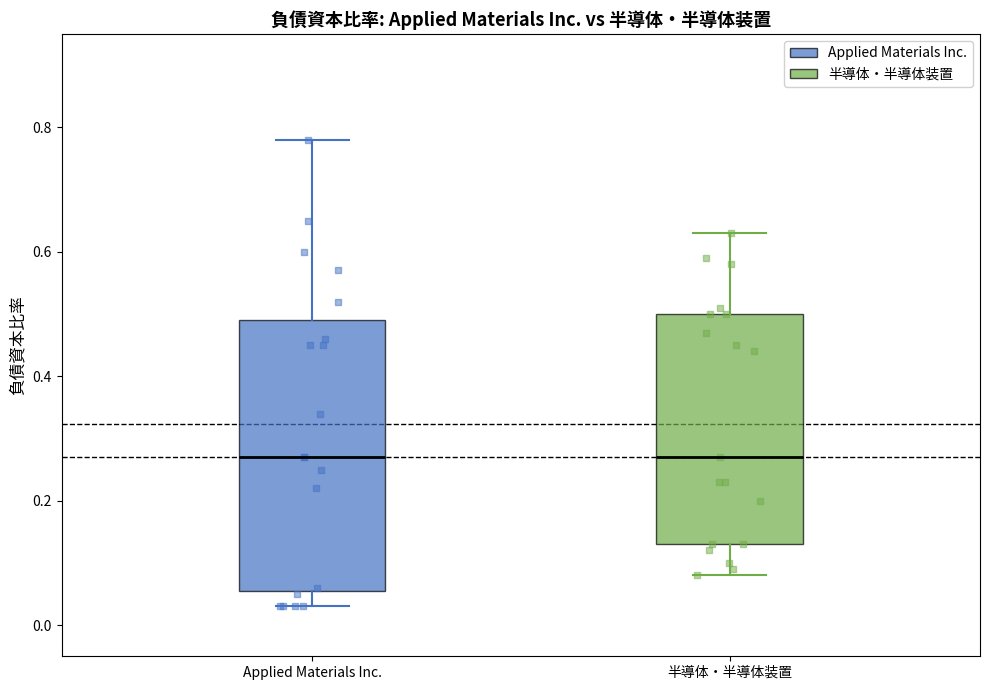

Reading left to right, transcribe this box plot: for each box, give where its median line is, the range the box spans, and where its two whiskers end, as read against the y-axis. The values are not printed on the chart, so give them approximately, as read against the axis.

Applied Materials Inc.: median 0.28, box 0.06 to 0.50, whiskers 0.04 to 0.78
半導体・半導体装置: median 0.28, box 0.14 to 0.50, whiskers 0.08 to 0.64